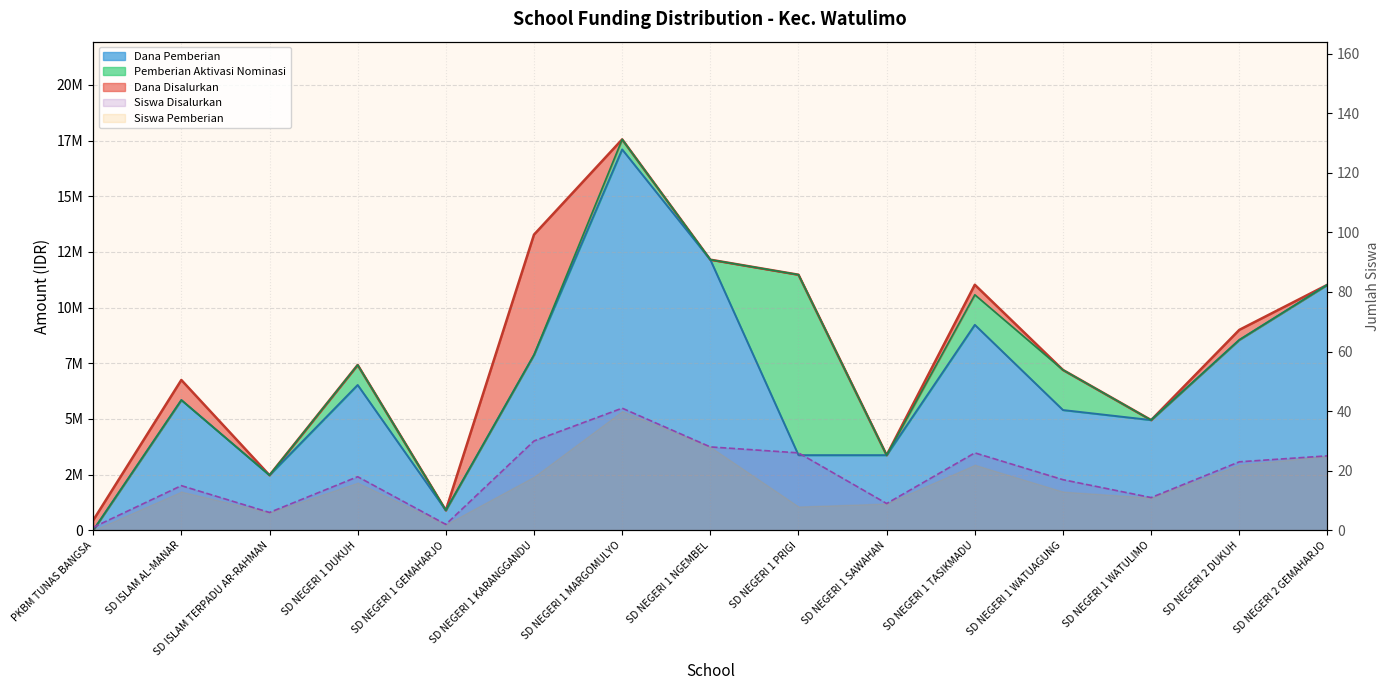

How many lines are shown in the chart?

3